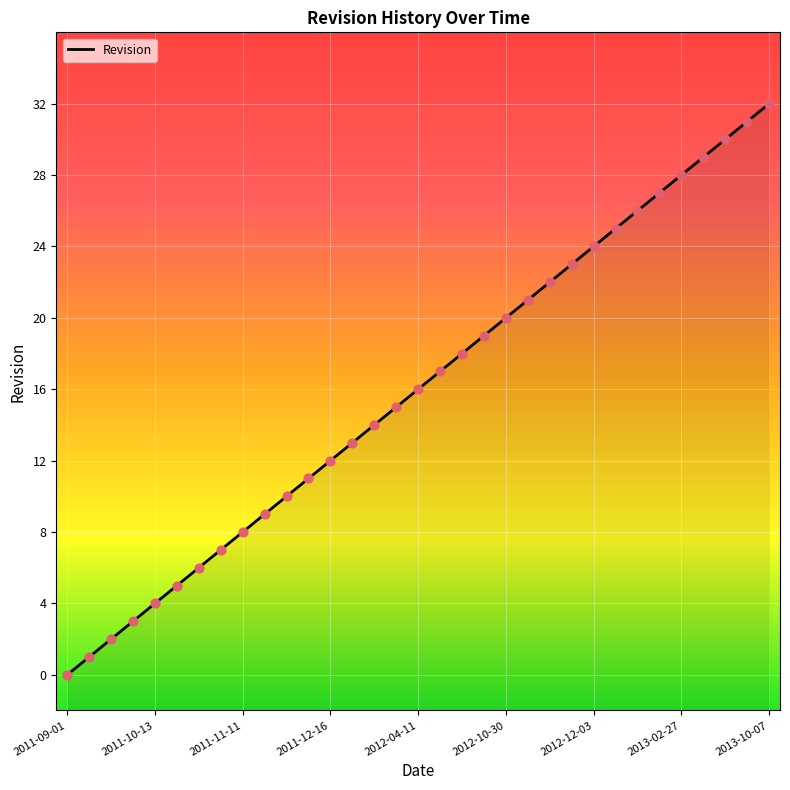

What is the change in value from 2012-03-16 to 2013-02-27?

+13